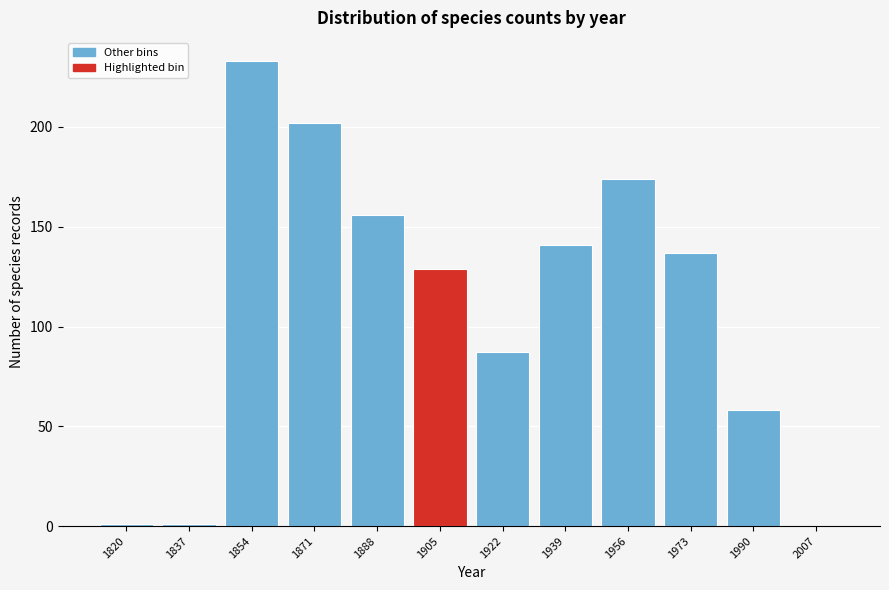

Reading left to right, list all the values displayed in this chart.

1820=1	1837=1	1854=233	1871=202	1888=156	1905=129	1922=87	1939=141	1956=174	1973=137	1990=58	2007=0